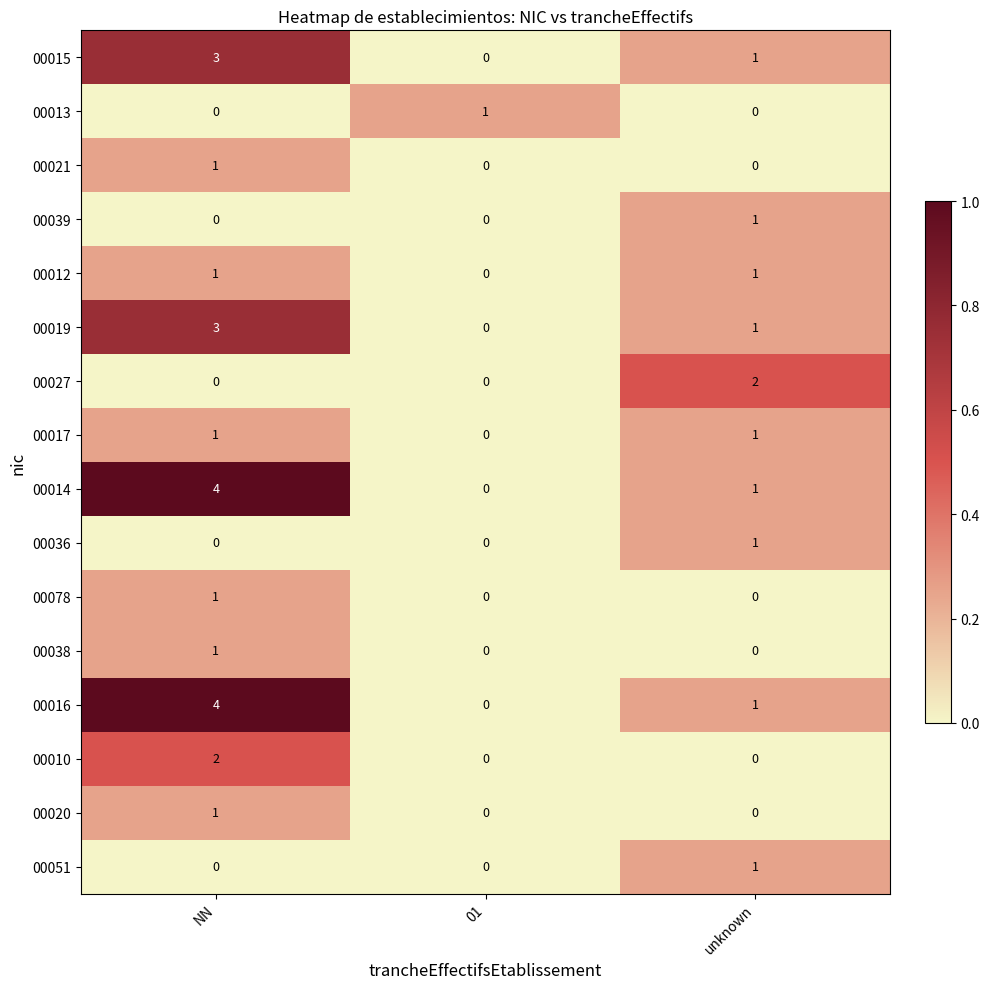

Between 01 and unknown, which series saw the biggest shift?

00027